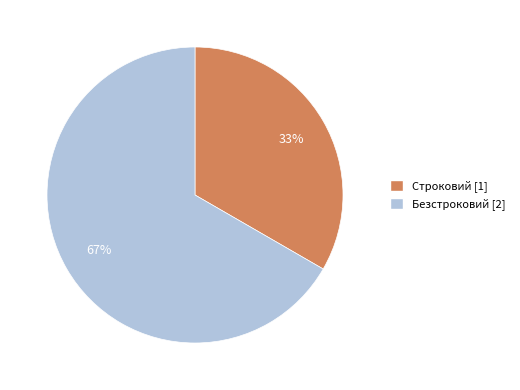

Do Безстроковий and Строковий together represent more than half of the pie?

Yes